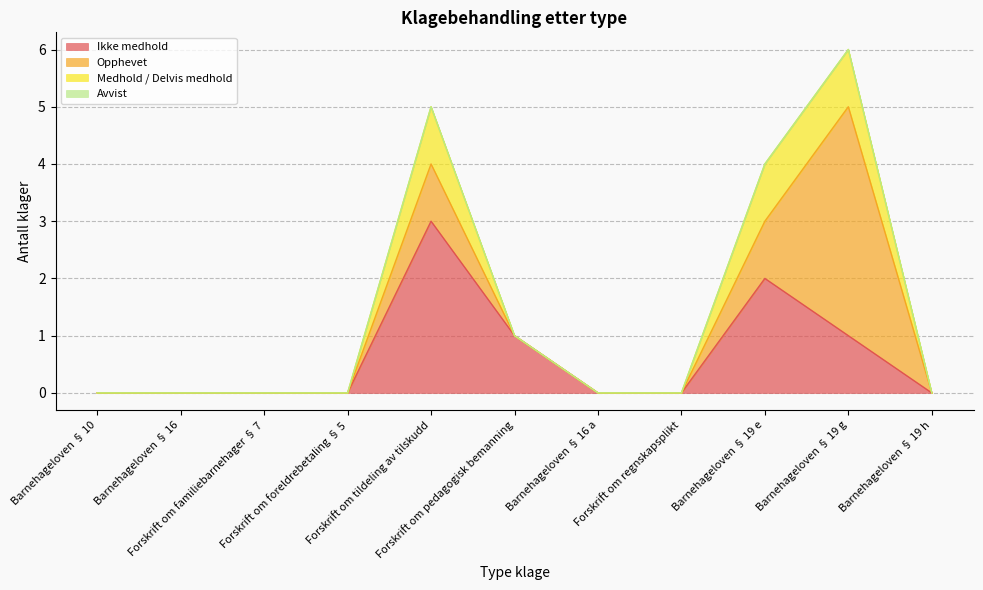

At how many categories does at least one series exceed 1?

3